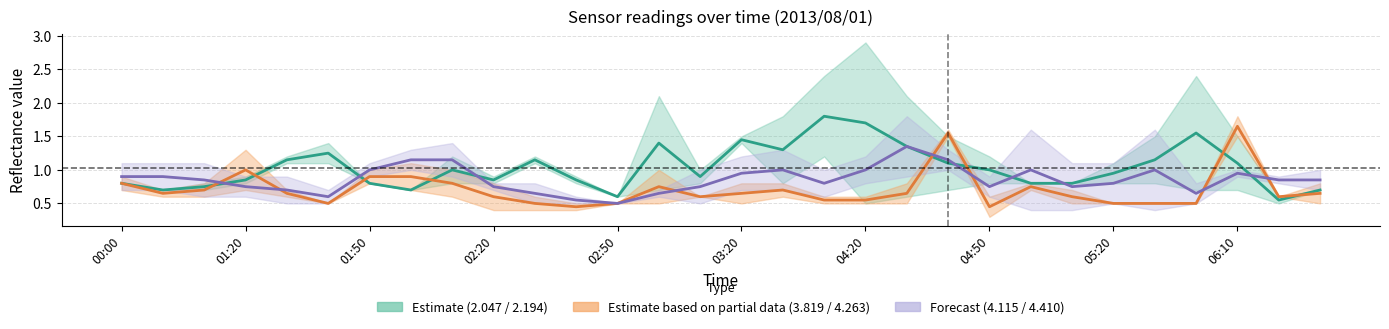

What is the spread (max minus min) of values at 05:00?

1.2